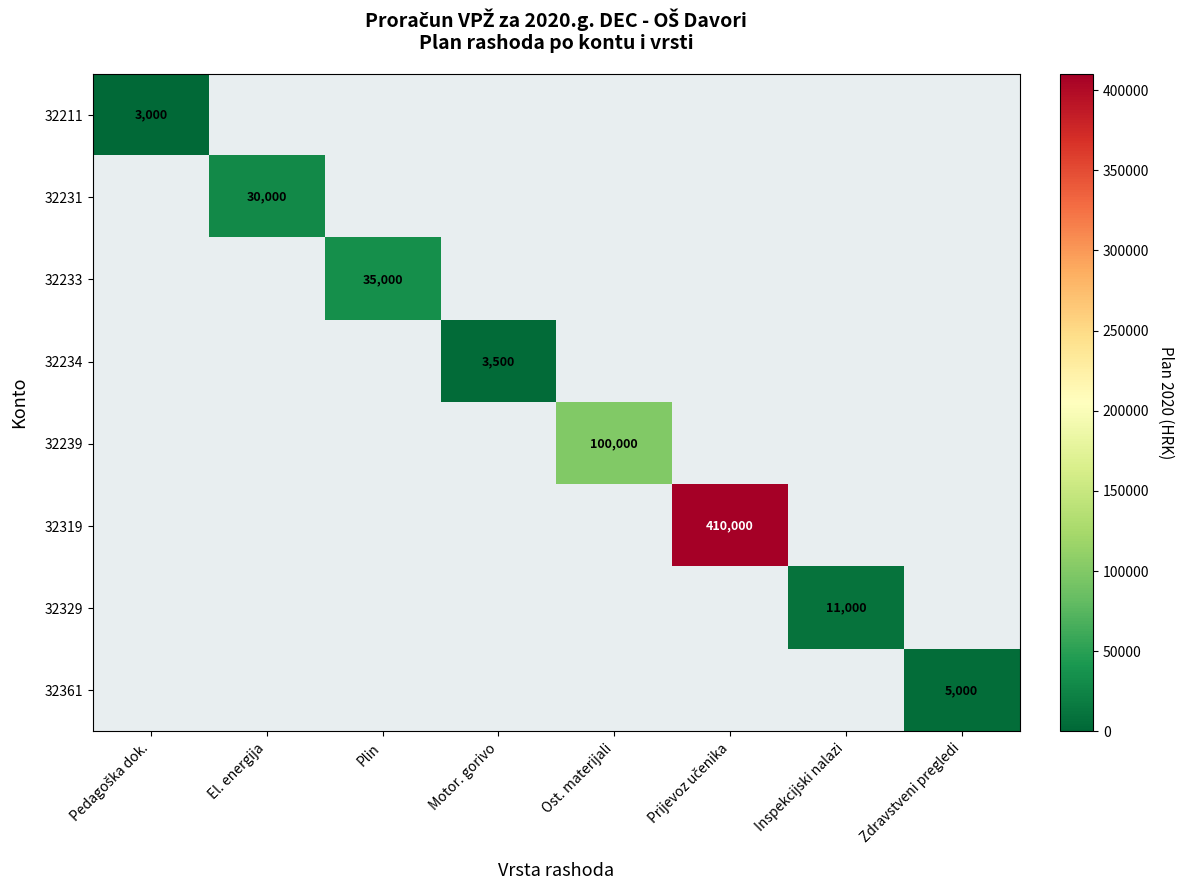

At which label does 32211 reach its minimum?

Pedagoška dok.